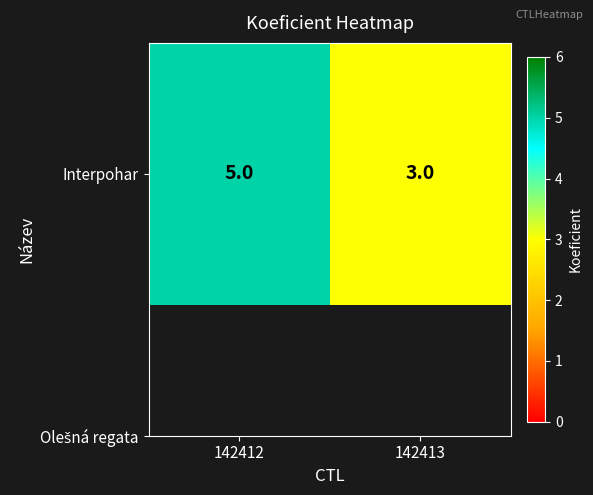

Reading left to right, list all the values displayed in this chart.

5	3